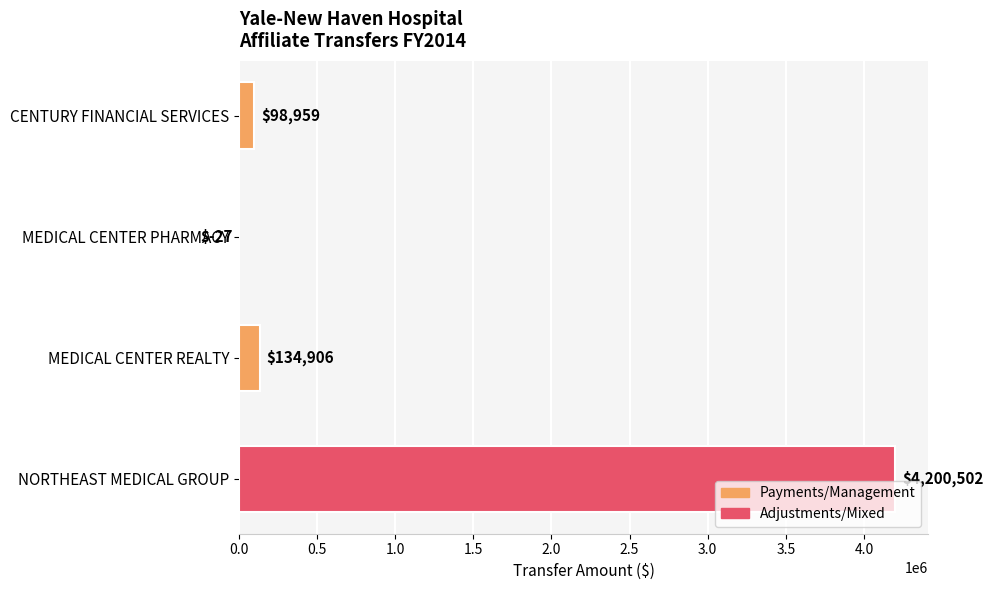

Where is the data nearest to the value 2100237?

MEDICAL CENTER REALTY